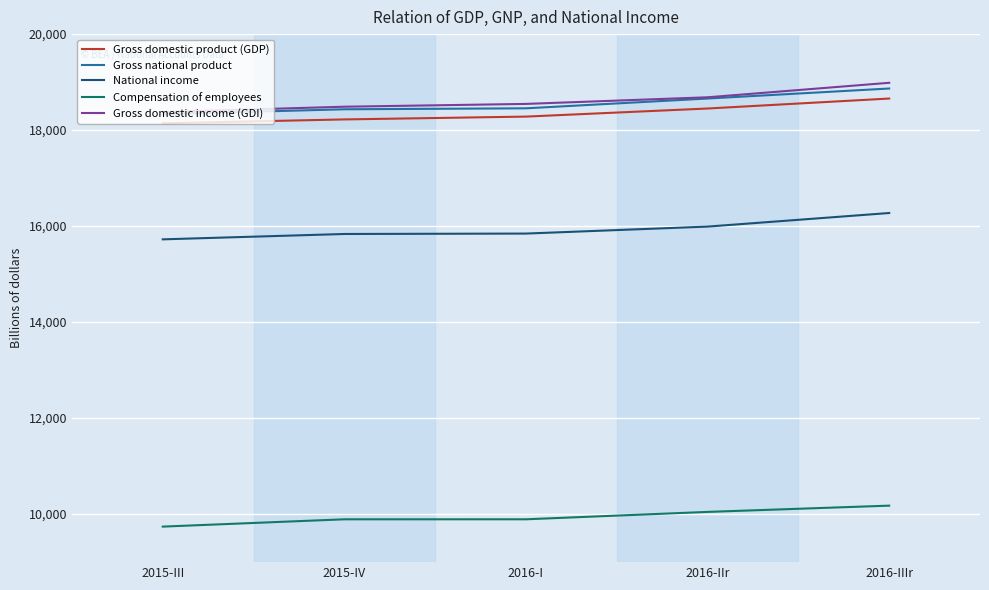

True or false: National income and Gross national product cross at least once.

False